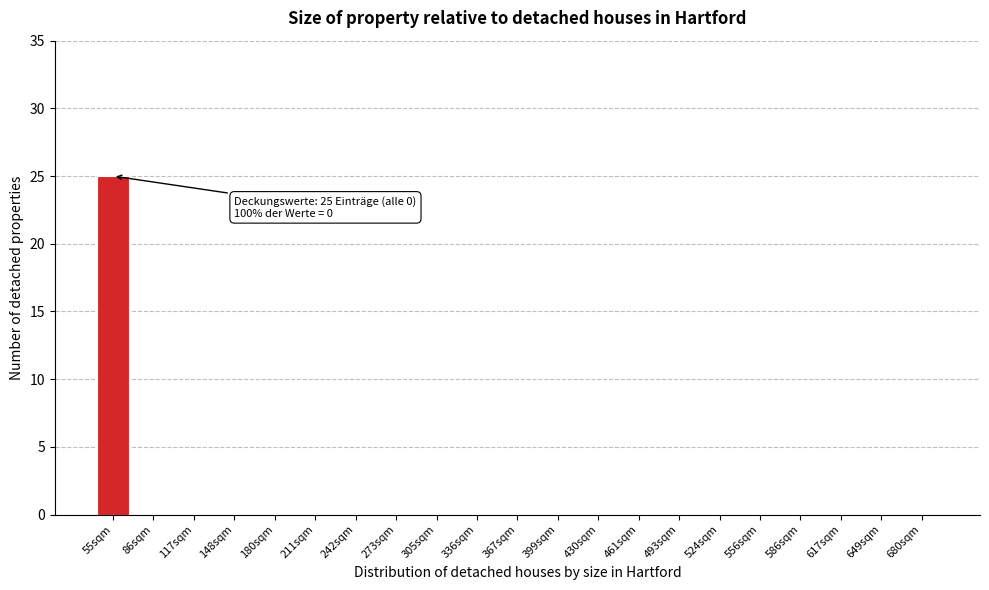

Reading left to right, list all the values displayed in this chart.

55sqm=25	86sqm=0	117sqm=0	148sqm=0	180sqm=0	211sqm=0	242sqm=0	273sqm=0	305sqm=0	336sqm=0	367sqm=0	399sqm=0	430sqm=0	461sqm=0	493sqm=0	524sqm=0	556sqm=0	586sqm=0	617sqm=0	649sqm=0	680sqm=0